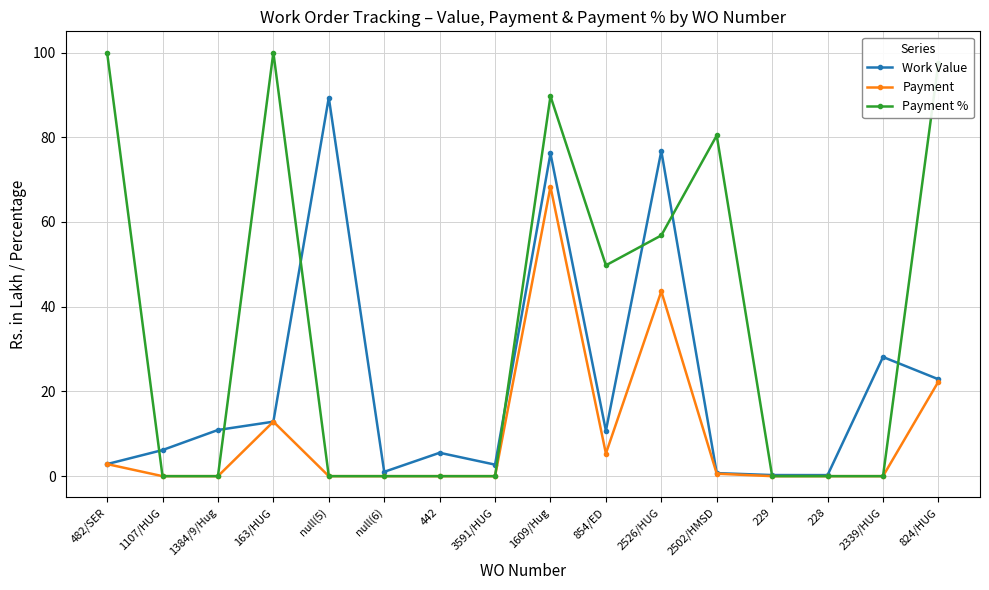

At how many categories does at least one series exceed 96?

3